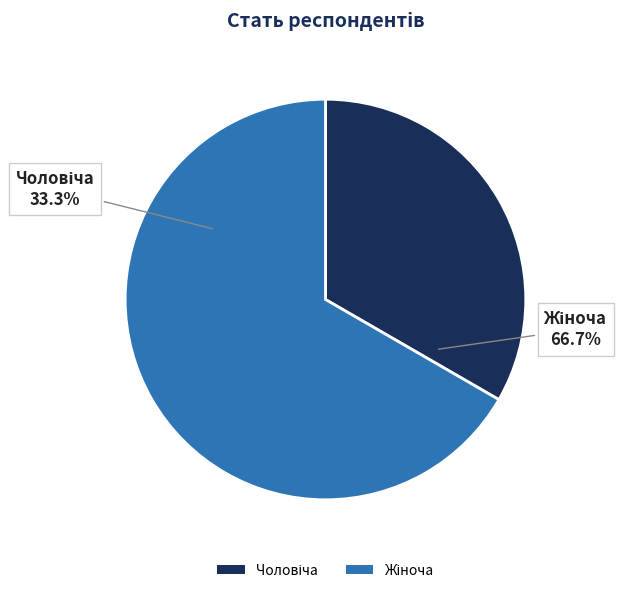

Is Жіноча the majority of the pie?

Yes